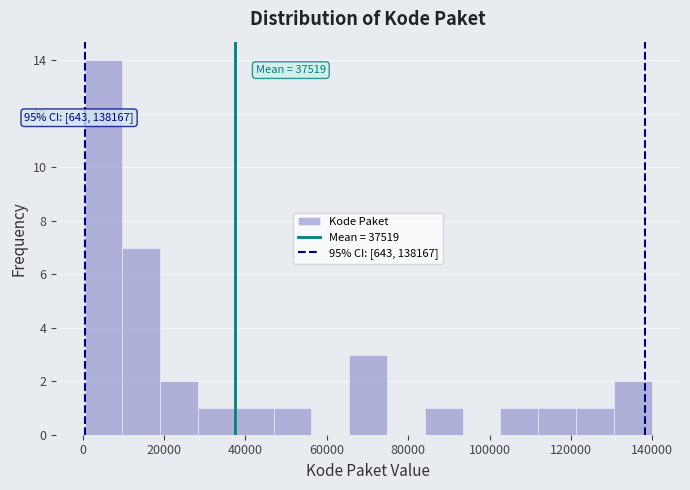

Which range on the x-axis has the tallest bar?

0 to 10000